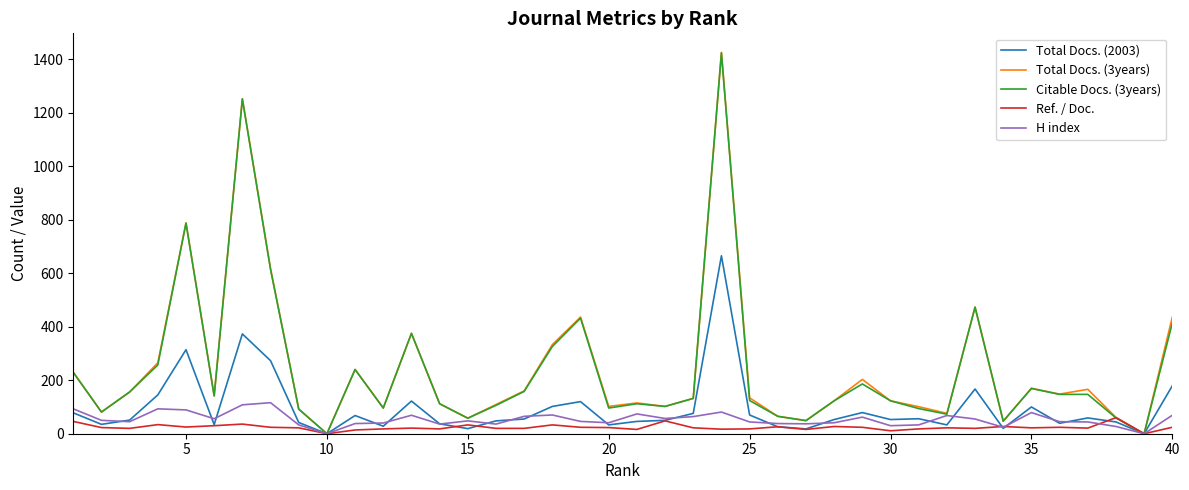

Which series has the widest spread of values?

Total Docs. (3years)